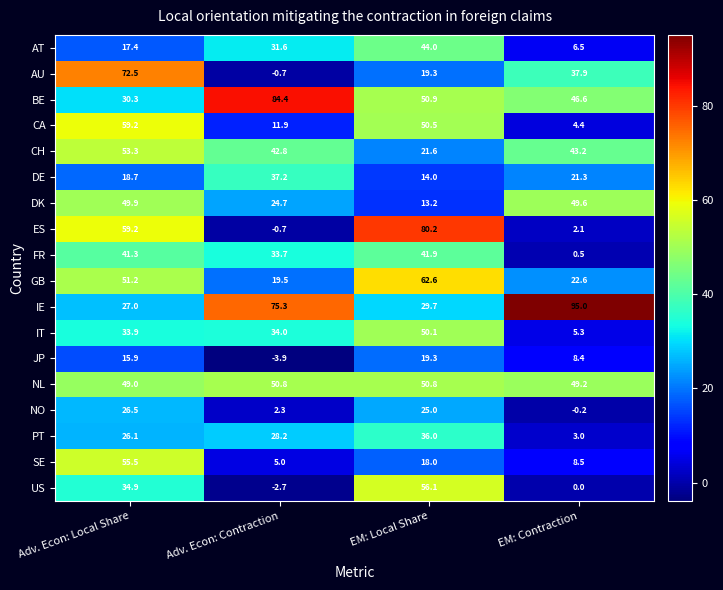

Is it true that CH equals 53.3 at Adv. Econ: Local Share?

True